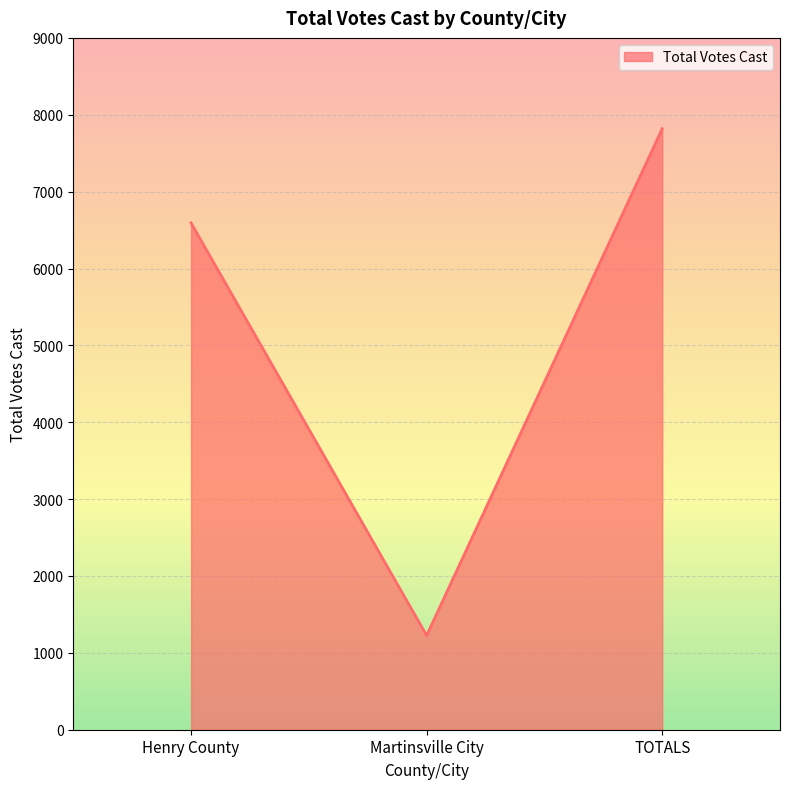

Rank the categories by value from lowest to highest.

Martinsville City, Henry County, TOTALS